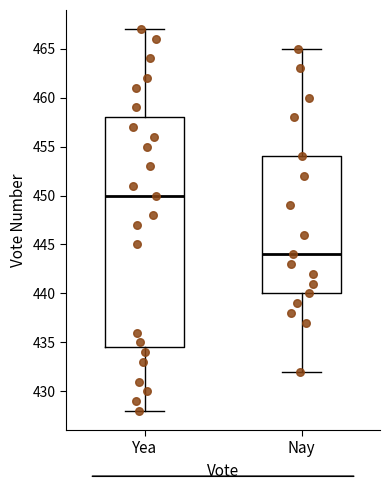

Which box has the lowest median line?

Nay